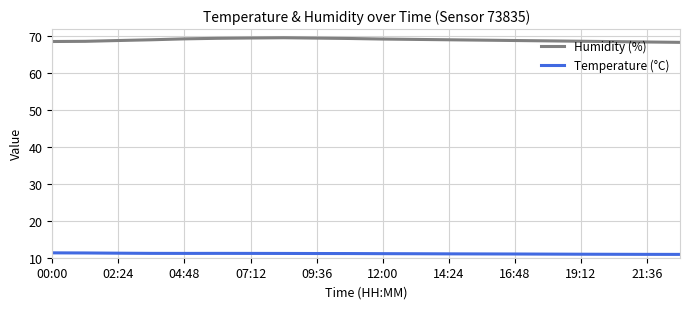

Rank the series by their maximum value, from lowest to highest.

Temperature (°C), Humidity (%)